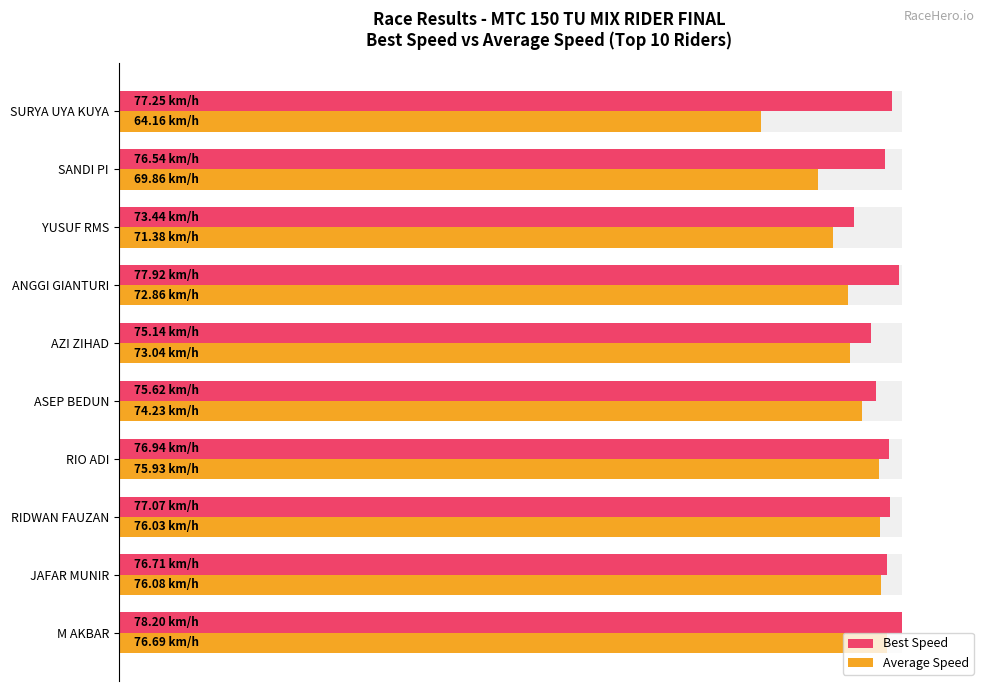

The value of Best Speed at M AKBAR is 68.1. True or false?

False